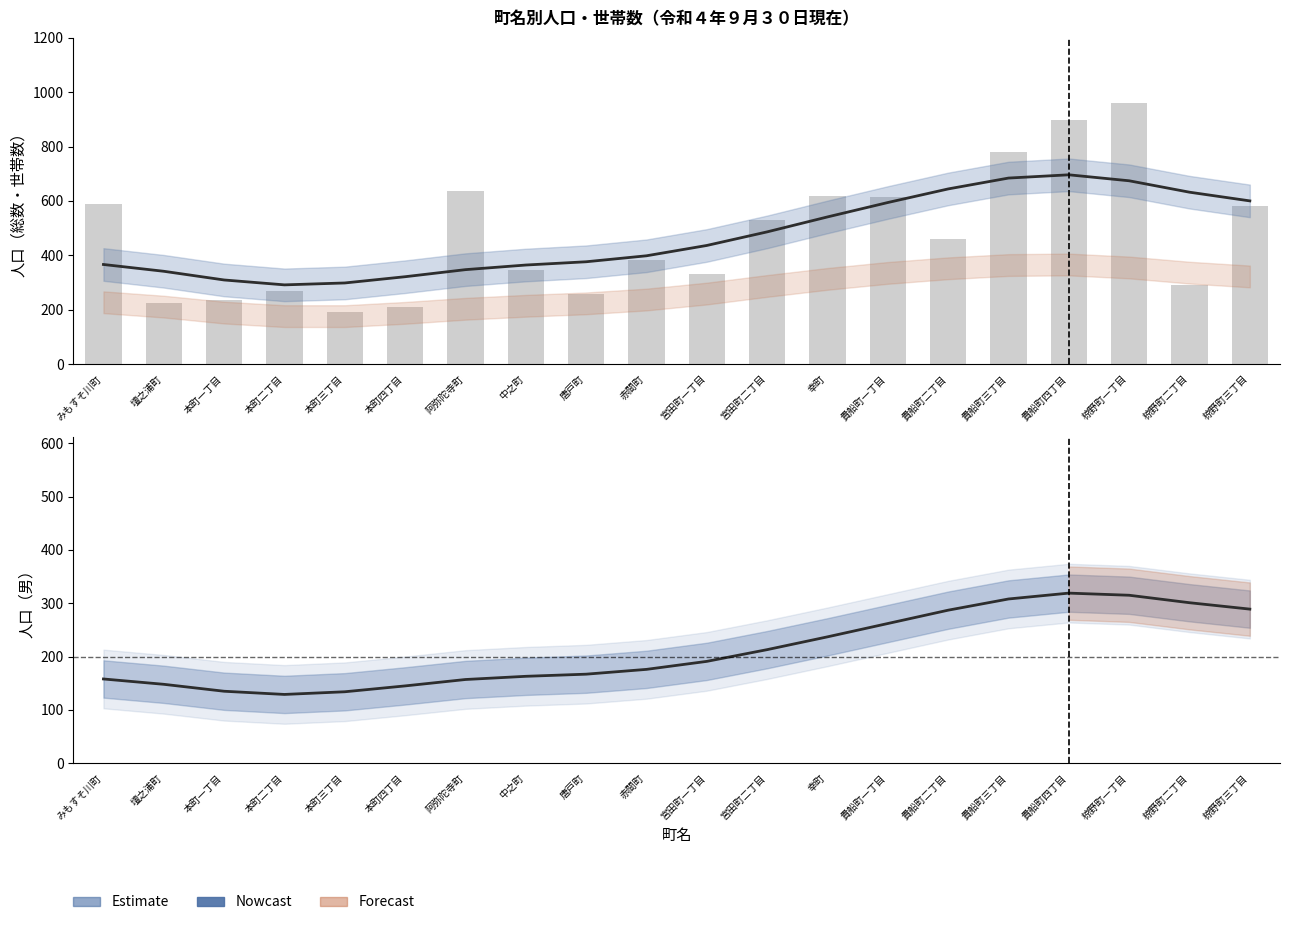

Which series changed the most between 本町二丁目 and 貴船町一丁目?

人口（総数）